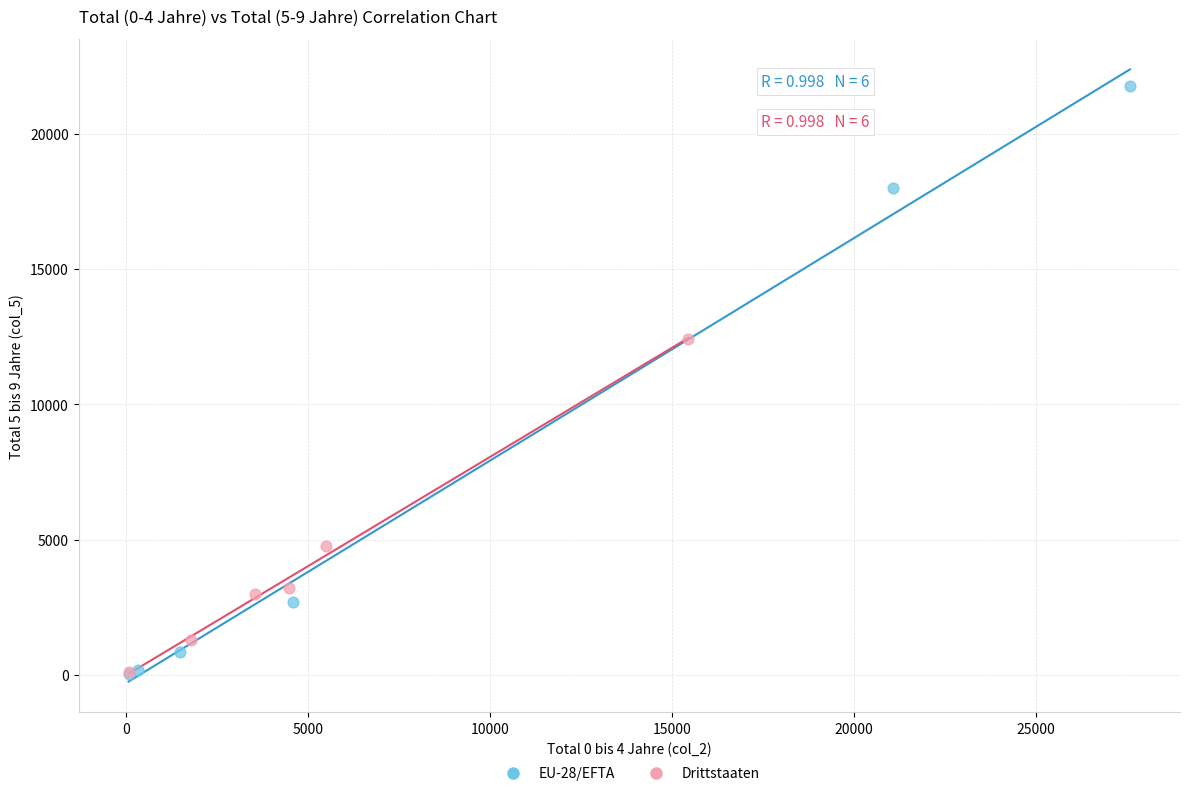

Which series has the largest Y range (max minus min)?

EU-28/EFTA